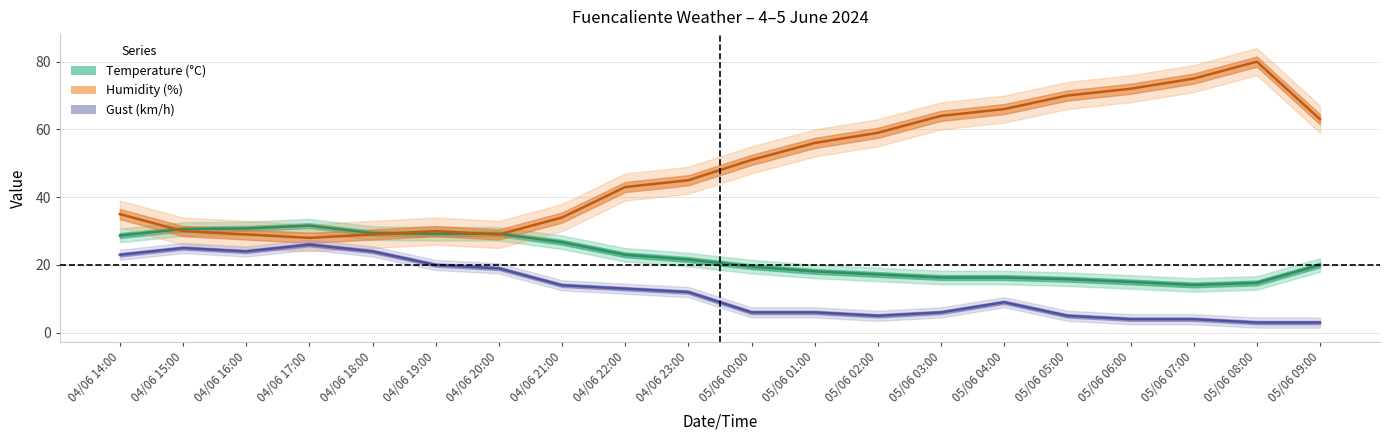

How many values in the Temperature series are below 21?

10